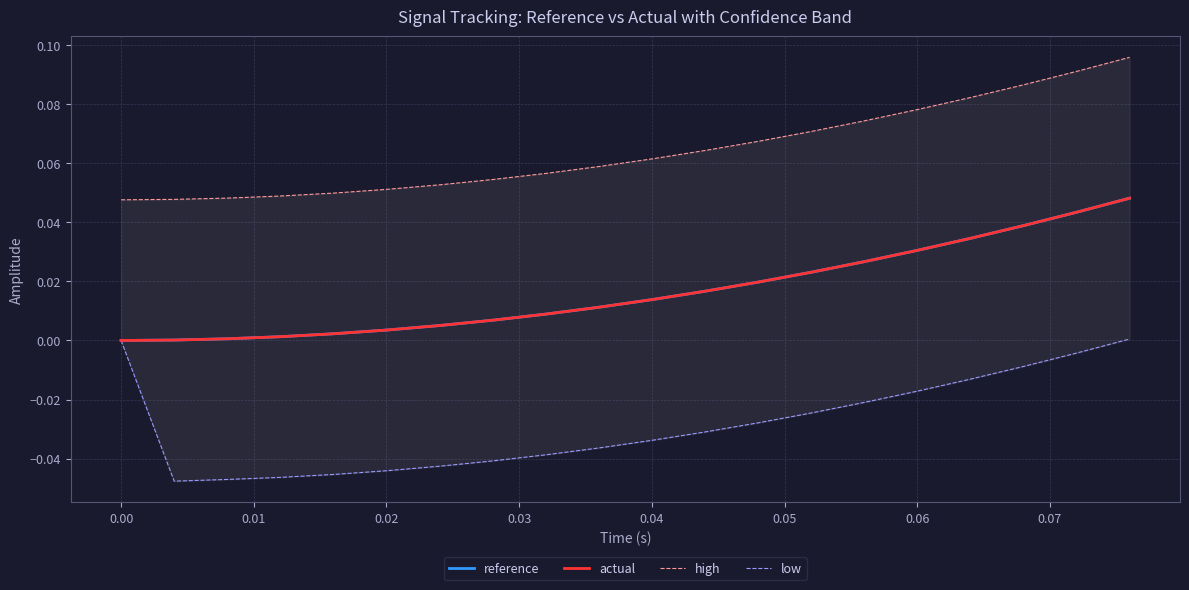

Reading right to left, what are all the values shown in this chart?

reference: 0.0	0.0	0.0	0.0	0.0	0.0	0.0	0.0	0.0	0.0	0.0	0.0	0.0	0.0	0.0	0.0	0.0	0.0	0.0	0.0
actual: 0.0	0.0	0.0	0.0	0.0	0.0	0.0	0.0	0.0	0.0	0.0	0.0	0.0	0.0	0.0	0.0	0.0	0.0	0.0	0.0
high: 0.1	0.1	0.1	0.1	0.1	0.1	0.1	0.1	0.1	0.1	0.1	0.1	0.1	0.1	0.1	0.0	0.0	0.0	0.0	0.0
low: 0.0	-0.0	-0.0	-0.0	-0.0	-0.0	-0.0	-0.0	-0.0	-0.0	-0.0	-0.0	-0.0	-0.0	-0.0	-0.0	-0.0	-0.0	-0.0	0.0